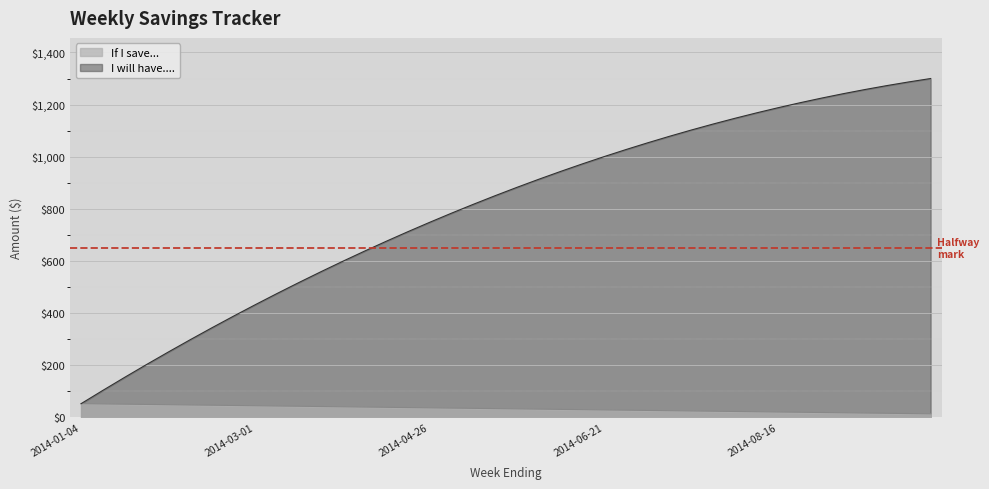

At how many categories does at least one series exceed 71?

39